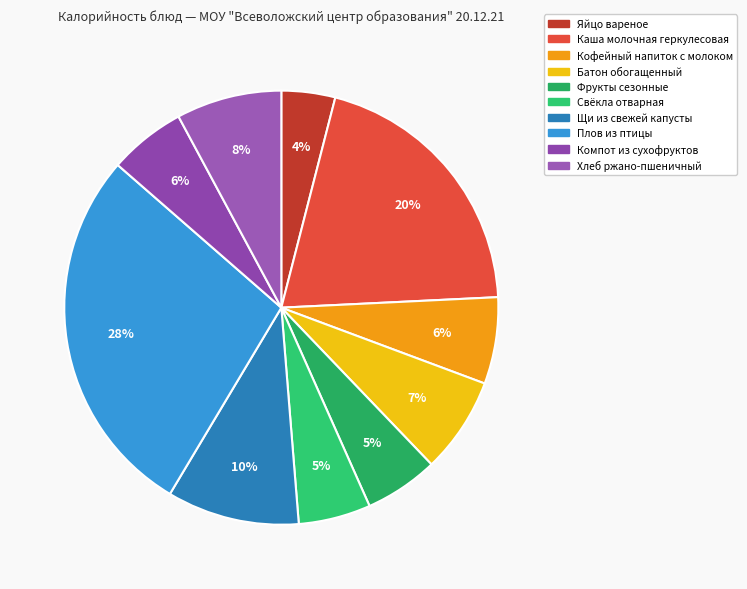

Is there a majority slice in this chart?

No